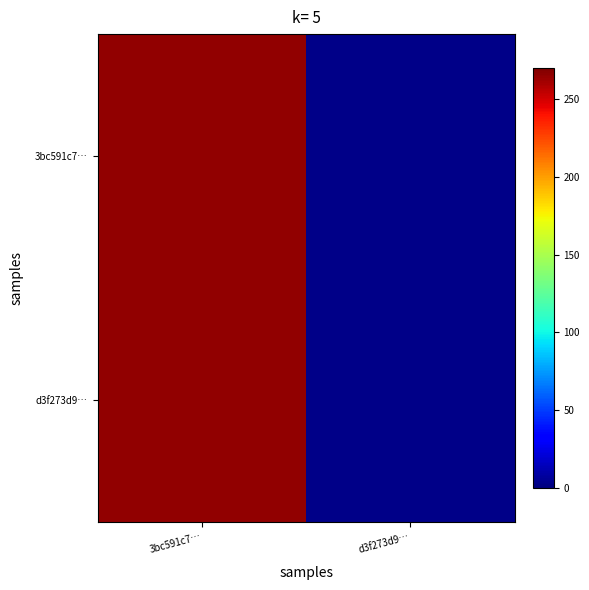

Reading right to left, extract all data points from this chart.

3bc591c7…: d3f273d9…=3	3bc591c7…=265
d3f273d9…: d3f273d9…=3	3bc591c7…=265